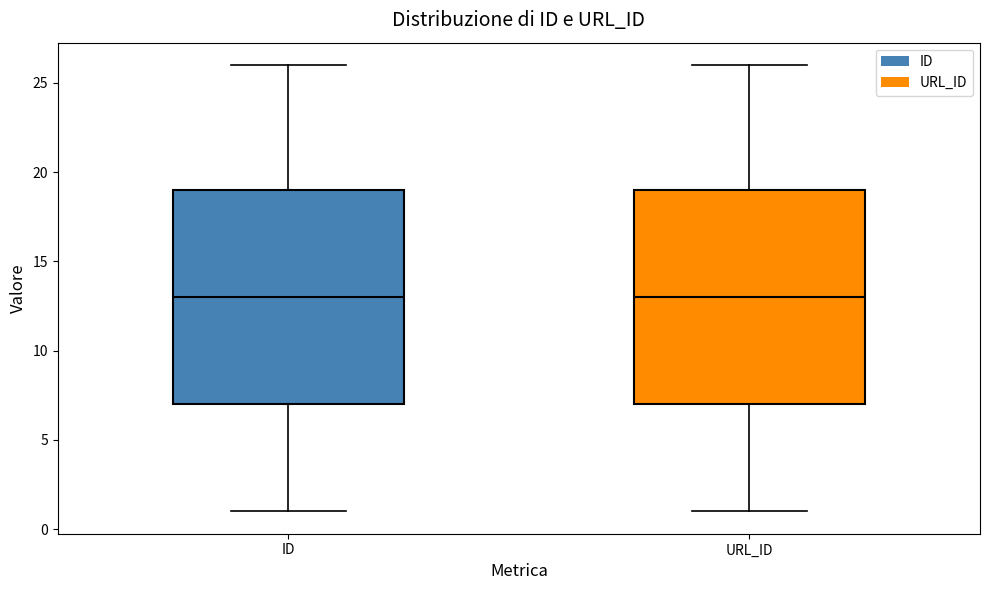

Reading left to right, transcribe this box plot: for each box, give where its median line is, the range the box spans, and where its two whiskers end, as read against the y-axis. The values are not printed on the chart, so give them approximately, as read against the axis.

ID: median 13, box 7 to 19, whiskers 1 to 26
URL_ID: median 13, box 7 to 19, whiskers 1 to 26